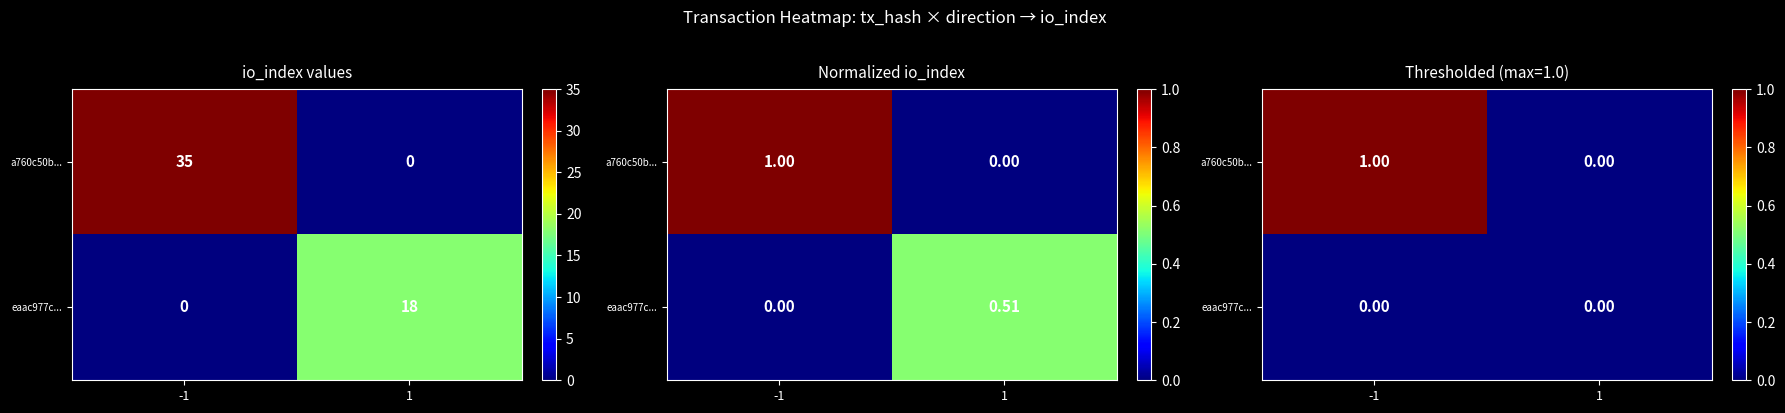

At how many categories does at least one series exceed 0?

1